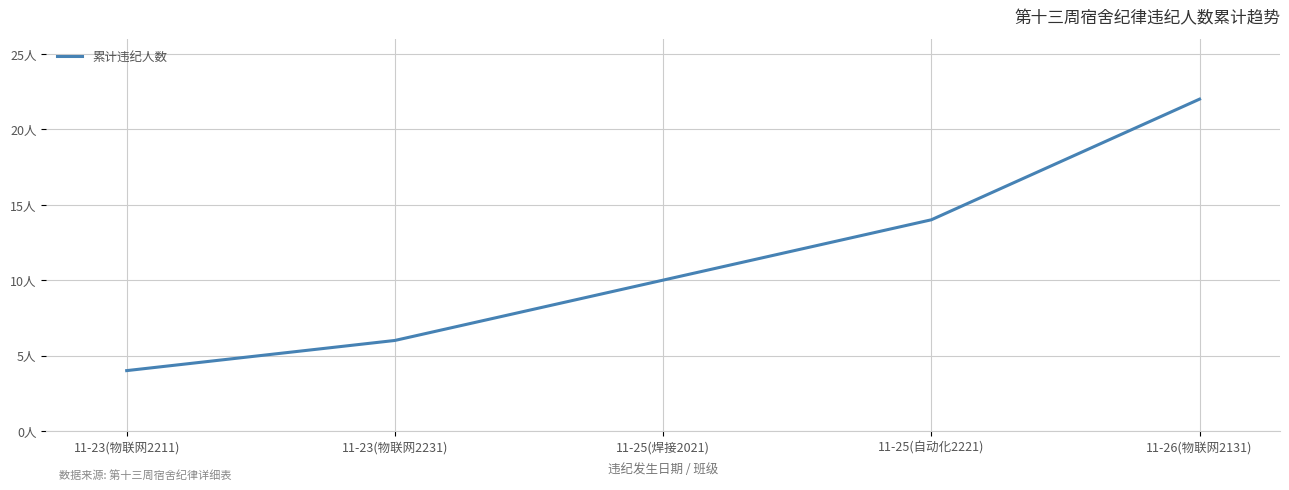

Rank the categories by value from lowest to highest.

11-23(物联网2211), 11-23(物联网2231), 11-25(焊接2021), 11-25(自动化2221), 11-26(物联网2131)